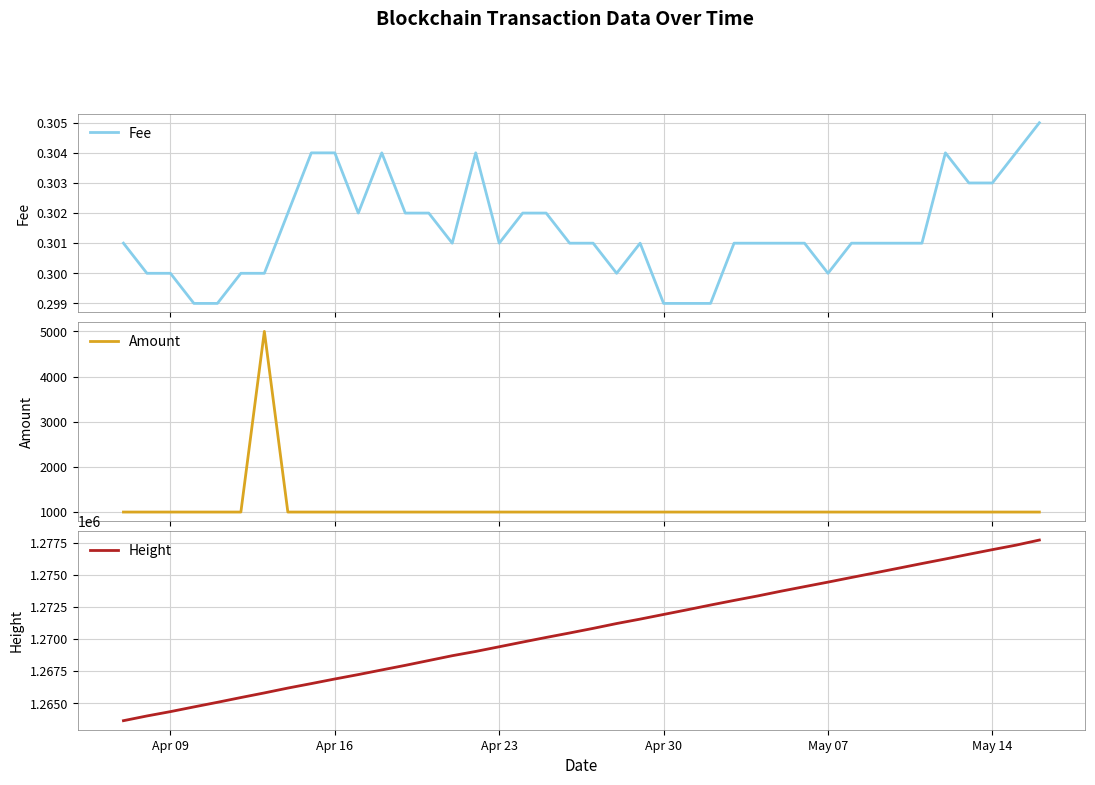

Which series has the widest spread of values?

Height